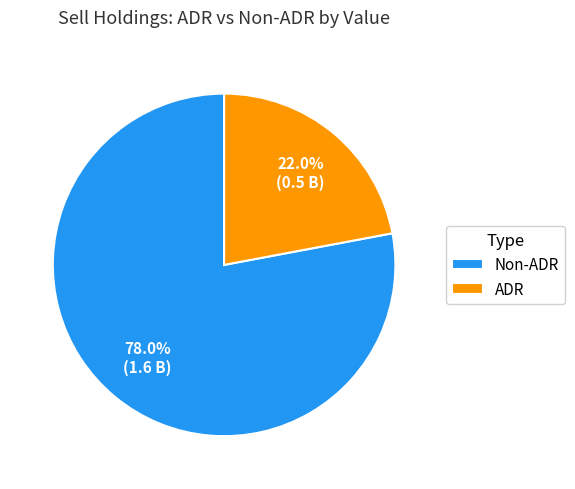

To the nearest percent, what is the average slice percentage?

50%